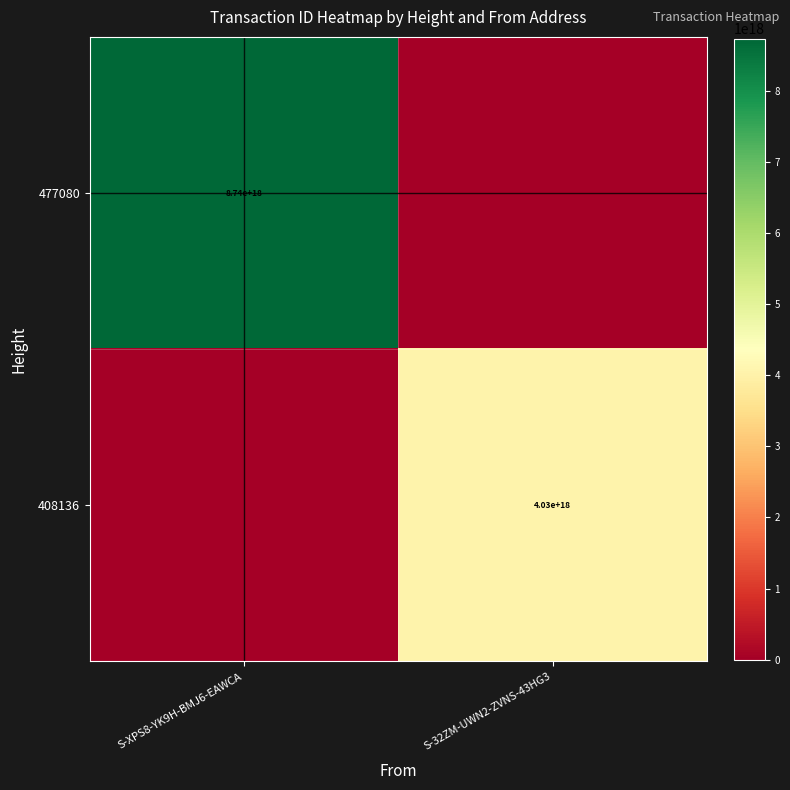

Is it true that 408136 equals 4030000000000000000 at S-32ZM-UWN2-ZVNS-43HG3?

True